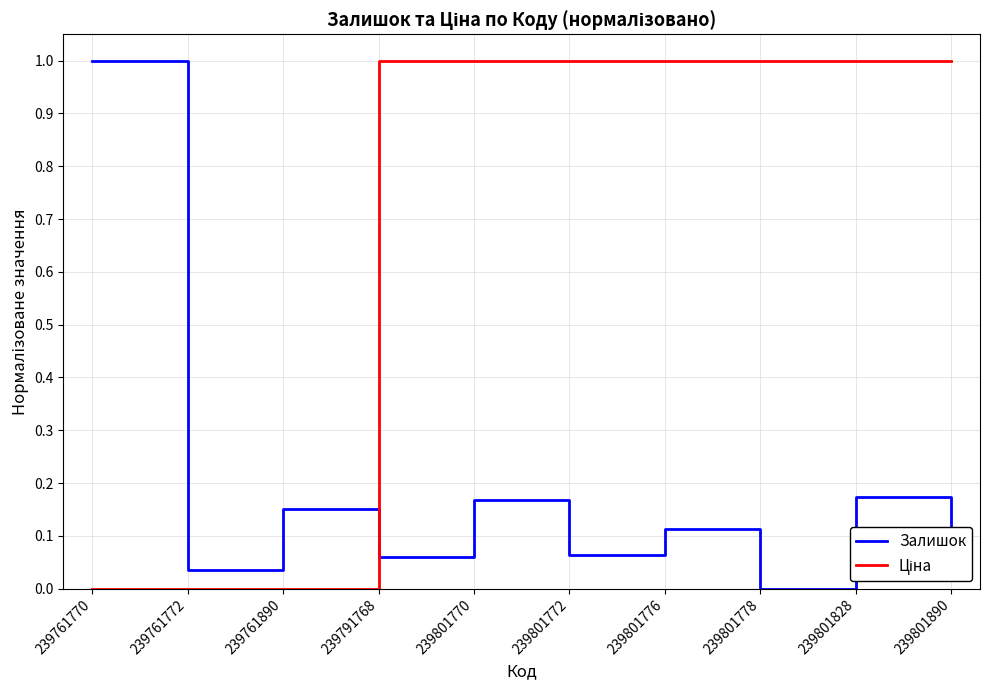

The Залишок series shows 0.0 at 239801778. True or false?

True